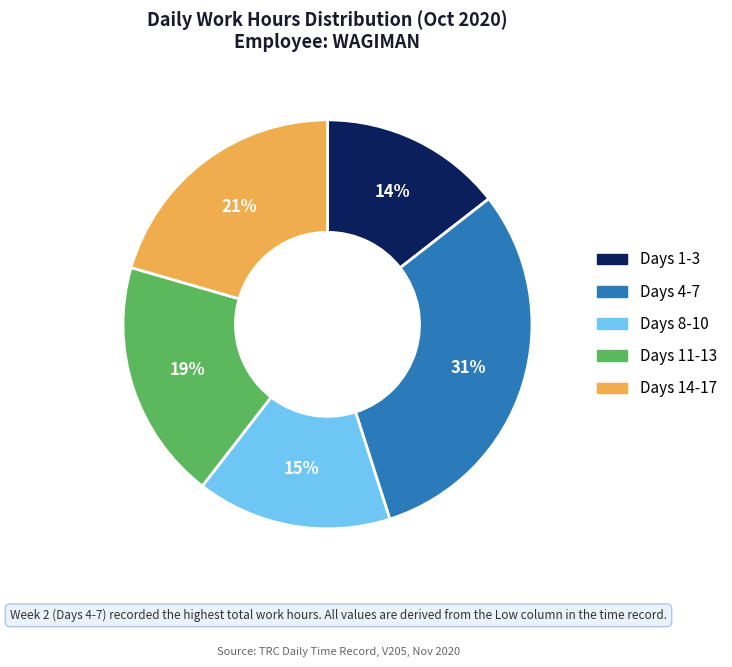

How many slices are in this pie chart?

5